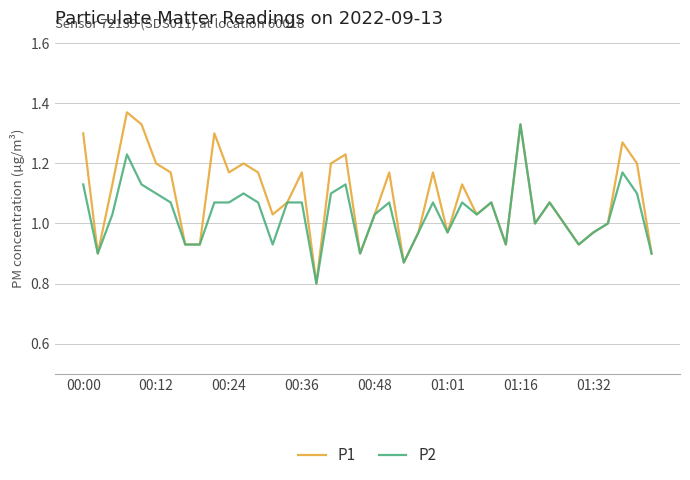

Which series has the largest total across all categories?

P1